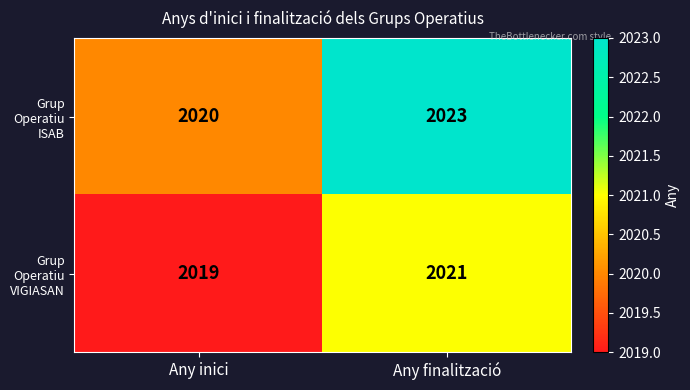

What is the sum of the Grup Operatiu ISAB values at Any finalització and Any inici?

4043